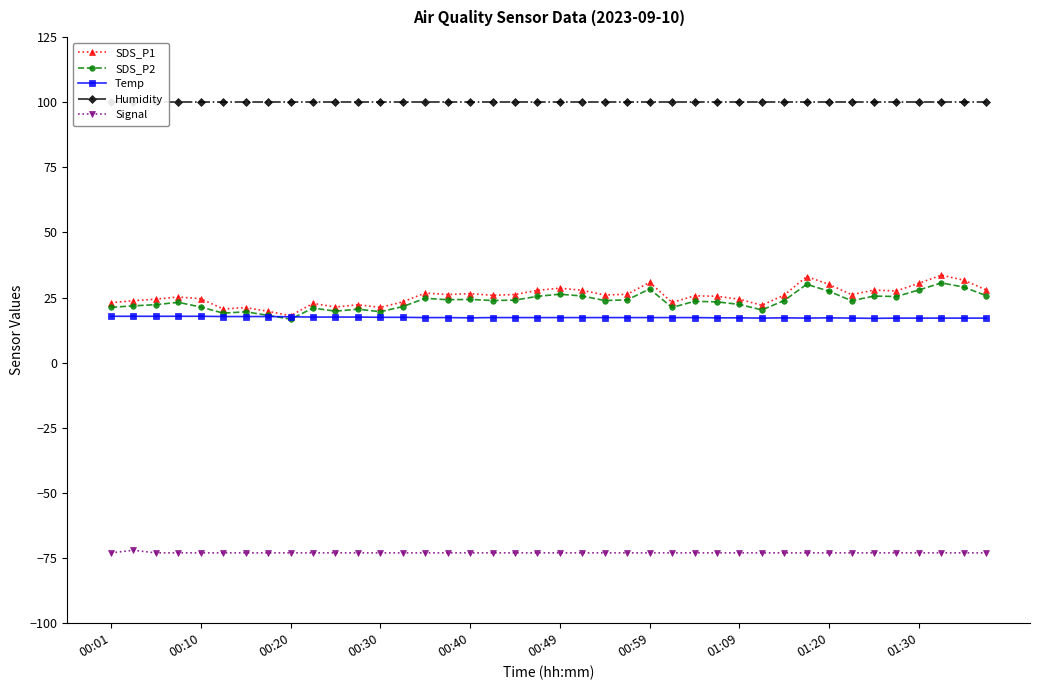

In SDS_P1, how many points are higher than both neighbors (excluding endpoints)?

12